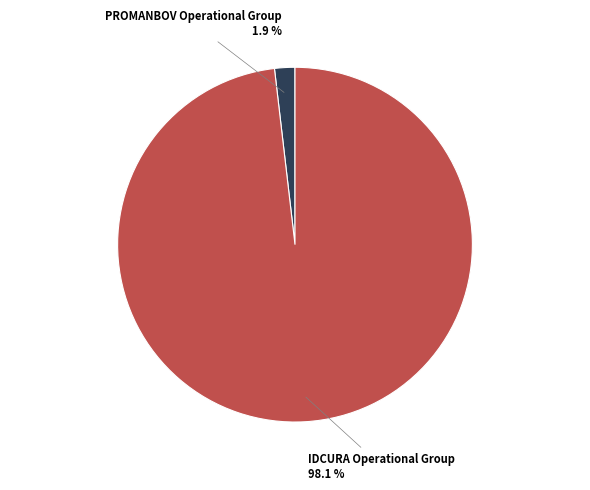

Is there any slice that represents more than half of the pie?

Yes